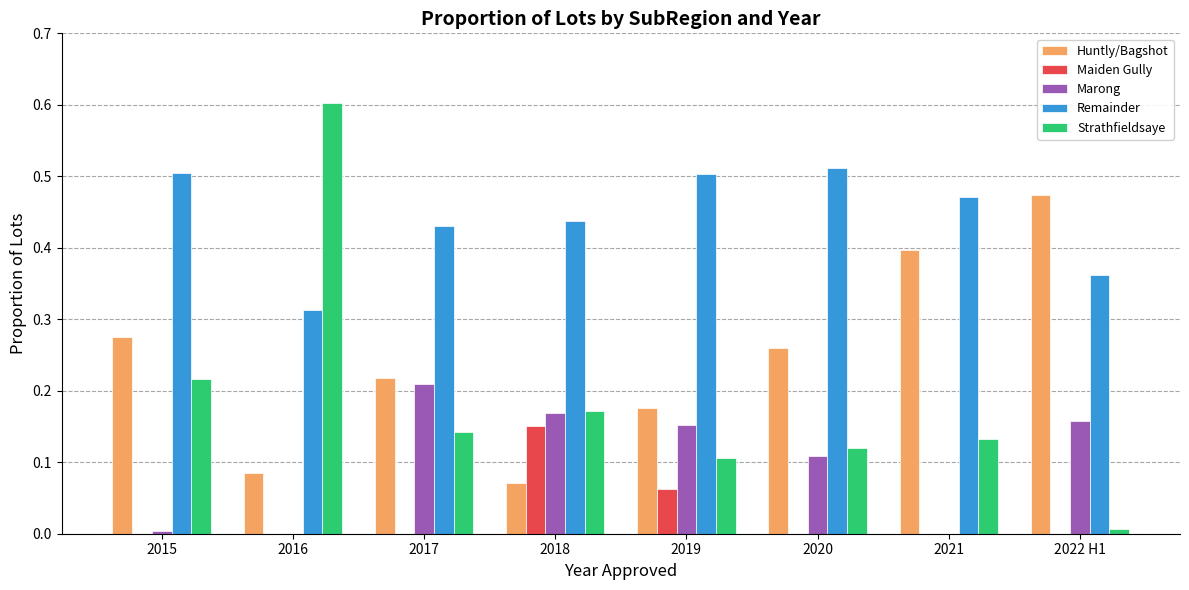

At which category does the chart reach its peak across all series?

2016